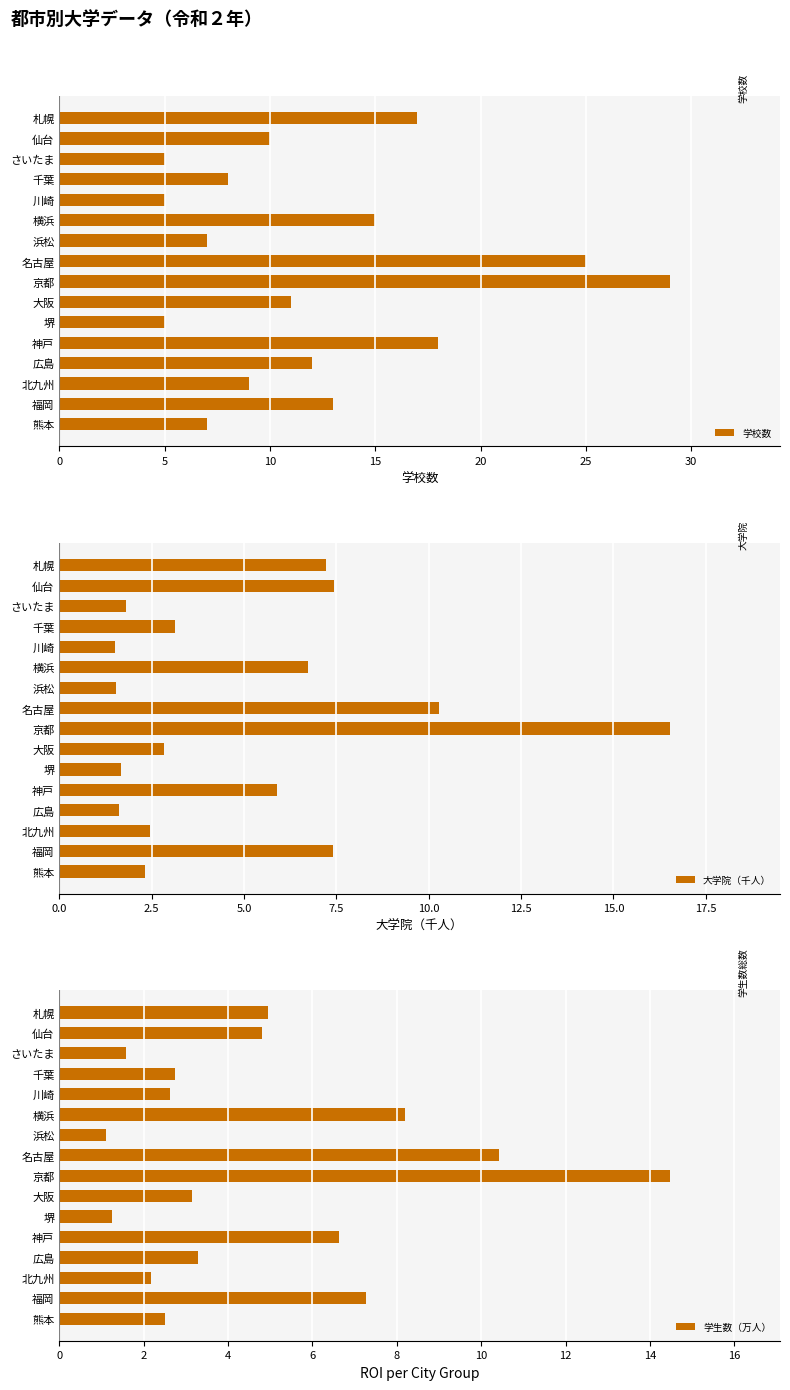

Does the chart contain any negative values?

No